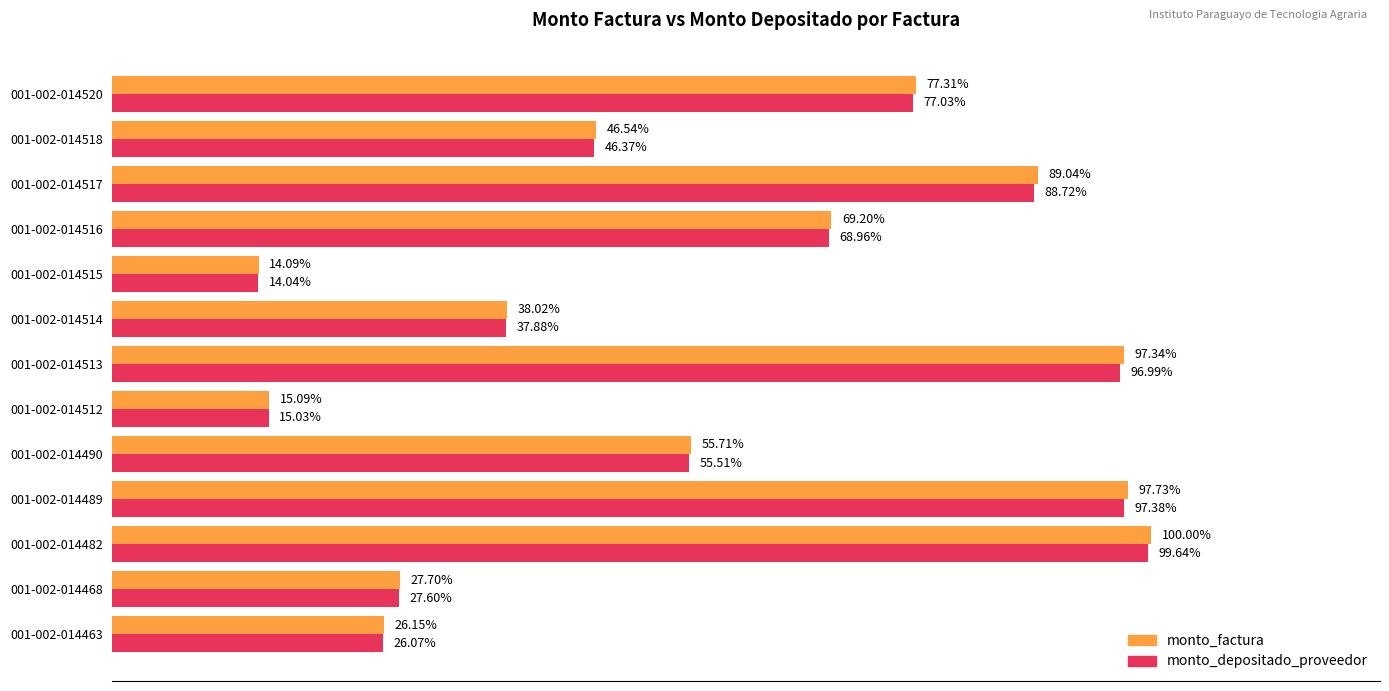

What are all the series names shown in the legend?

monto_factura, monto_depositado_proveedor